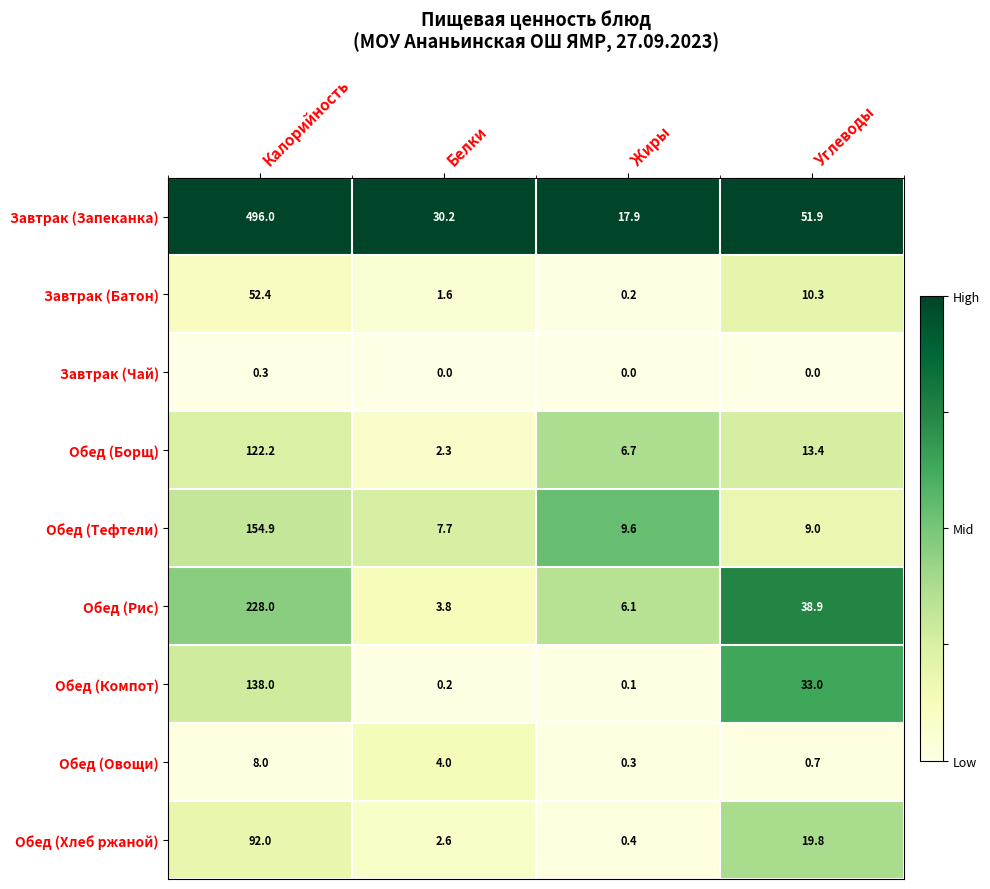

Which category has the lowest value in the Обед (Хлеб ржаной) series?

Жиры